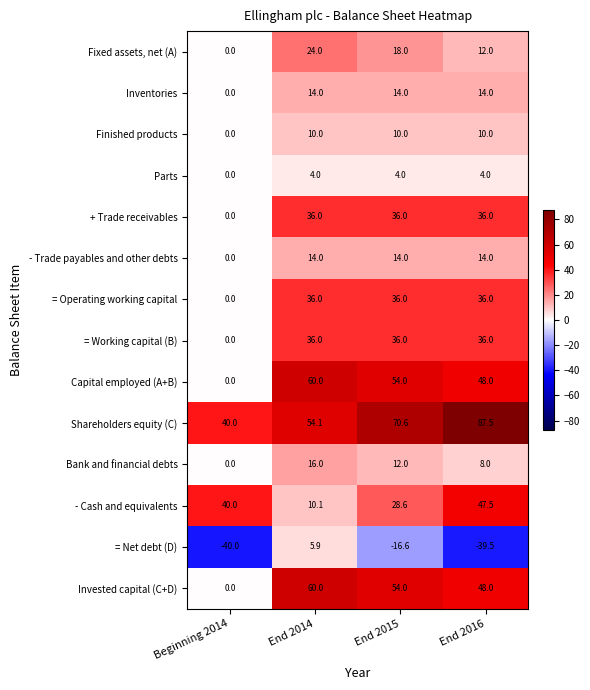

At how many categories does at least one series exceed 10?

4